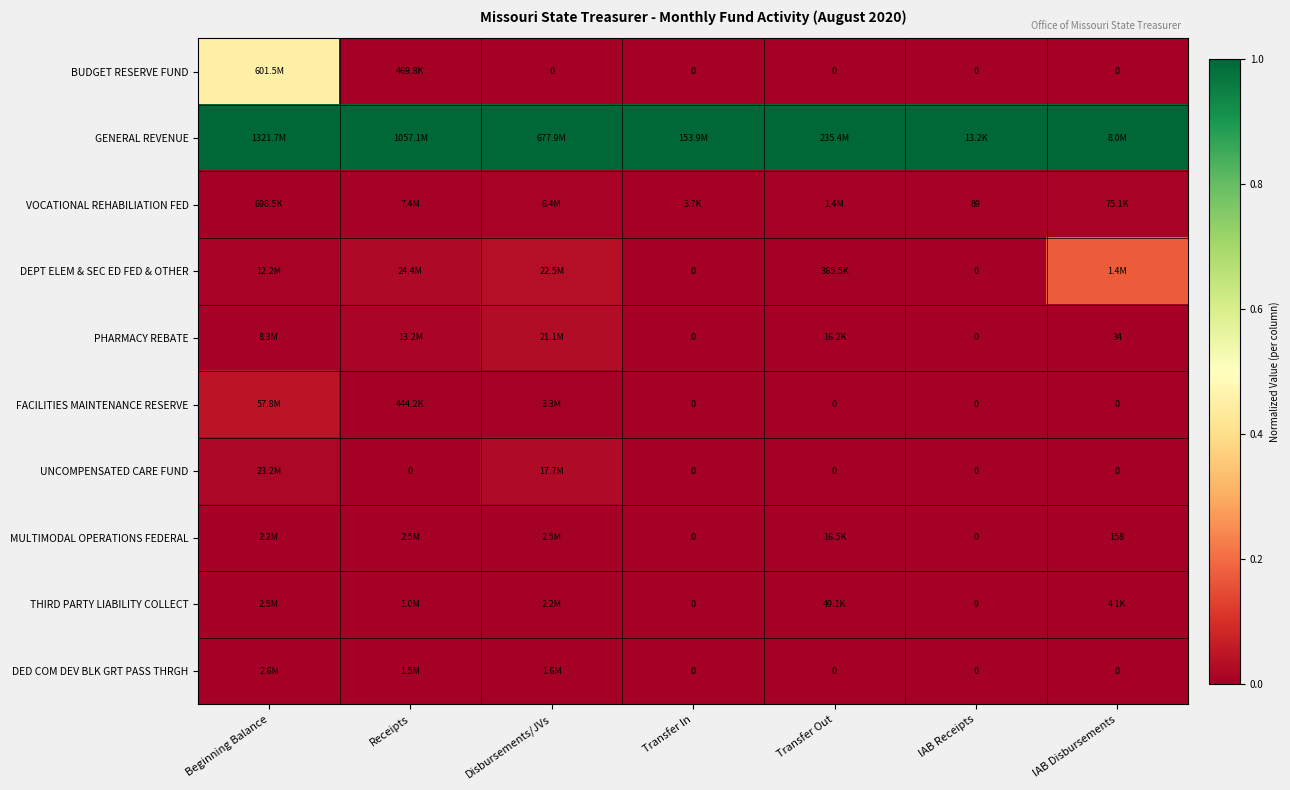

At how many categories does at least one series exceed 0?

7